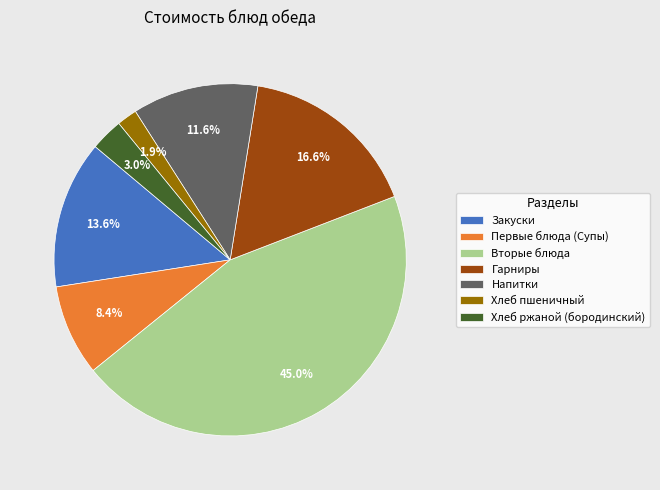

How many segments does this pie chart have?

7